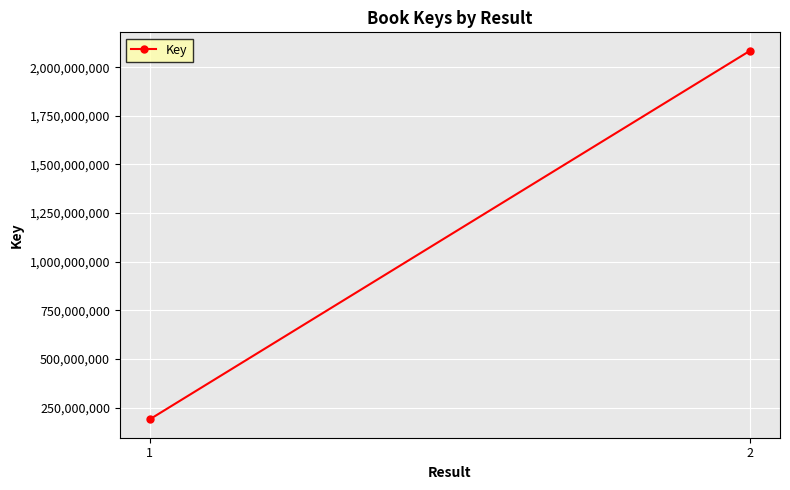

Reading left to right, extract all data points from this chart.

1=190157700	2=2084560048